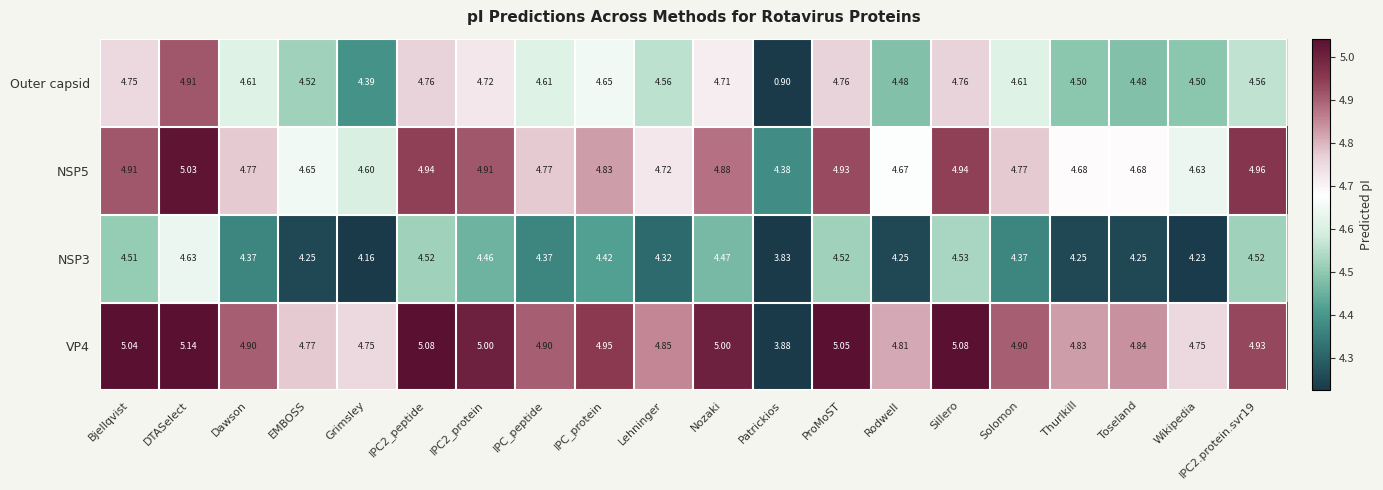

Where does the Outer capsid series first go above 4?

Bjellqvist